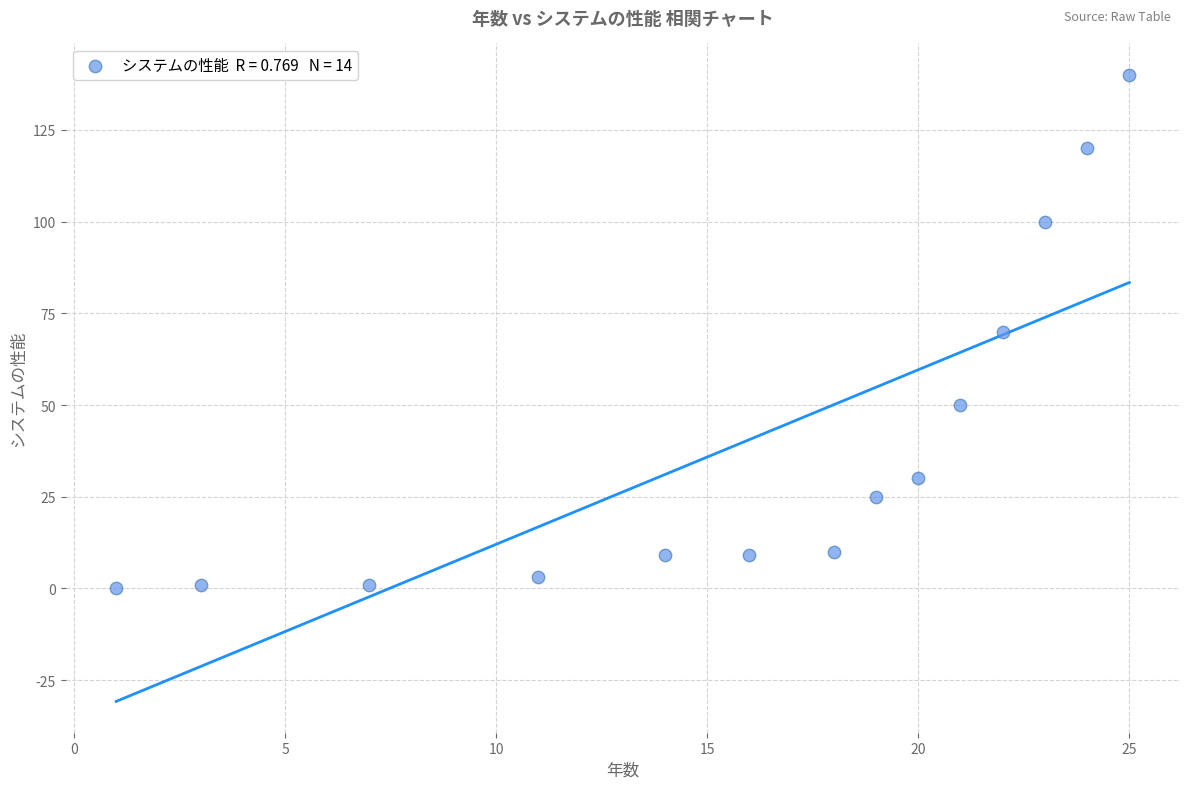

What is the range of X values (max minus min)?

24.0